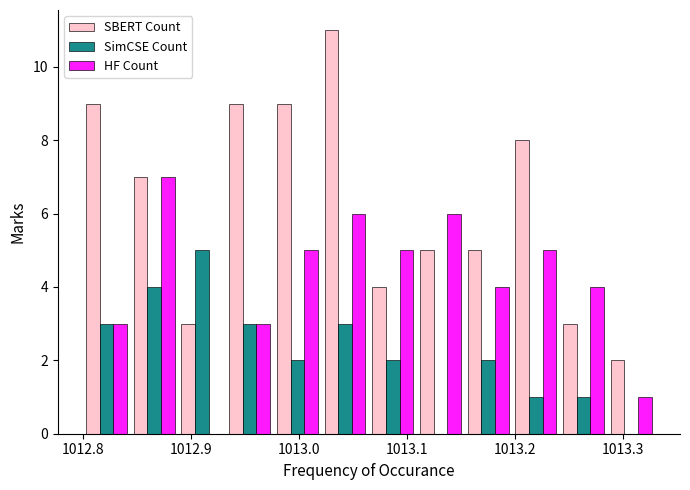

Reading left to right, transcribe this chart: for each range on the x-axis, give the height of each series' bar. Neither the bar edges nor the heights are printed on the chart, so give them approximately, as read against the axes.

1012.80 to 1012.84: SBERT Count=9	SimCSE Count=3	HF Count=3
1012.84 to 1012.89: SBERT Count=7	SimCSE Count=4	HF Count=7
1012.89 to 1012.93: SBERT Count=3	SimCSE Count=5	HF Count=0
1012.93 to 1012.98: SBERT Count=9	SimCSE Count=3	HF Count=3
1012.98 to 1013.02: SBERT Count=9	SimCSE Count=2	HF Count=5
1013.02 to 1013.07: SBERT Count=11	SimCSE Count=3	HF Count=6
1013.07 to 1013.11: SBERT Count=4	SimCSE Count=2	HF Count=5
1013.11 to 1013.15: SBERT Count=5	SimCSE Count=0	HF Count=6
1013.15 to 1013.20: SBERT Count=5	SimCSE Count=2	HF Count=4
1013.20 to 1013.24: SBERT Count=8	SimCSE Count=1	HF Count=5
1013.24 to 1013.29: SBERT Count=3	SimCSE Count=1	HF Count=4
1013.29 to 1013.33: SBERT Count=2	SimCSE Count=0	HF Count=1